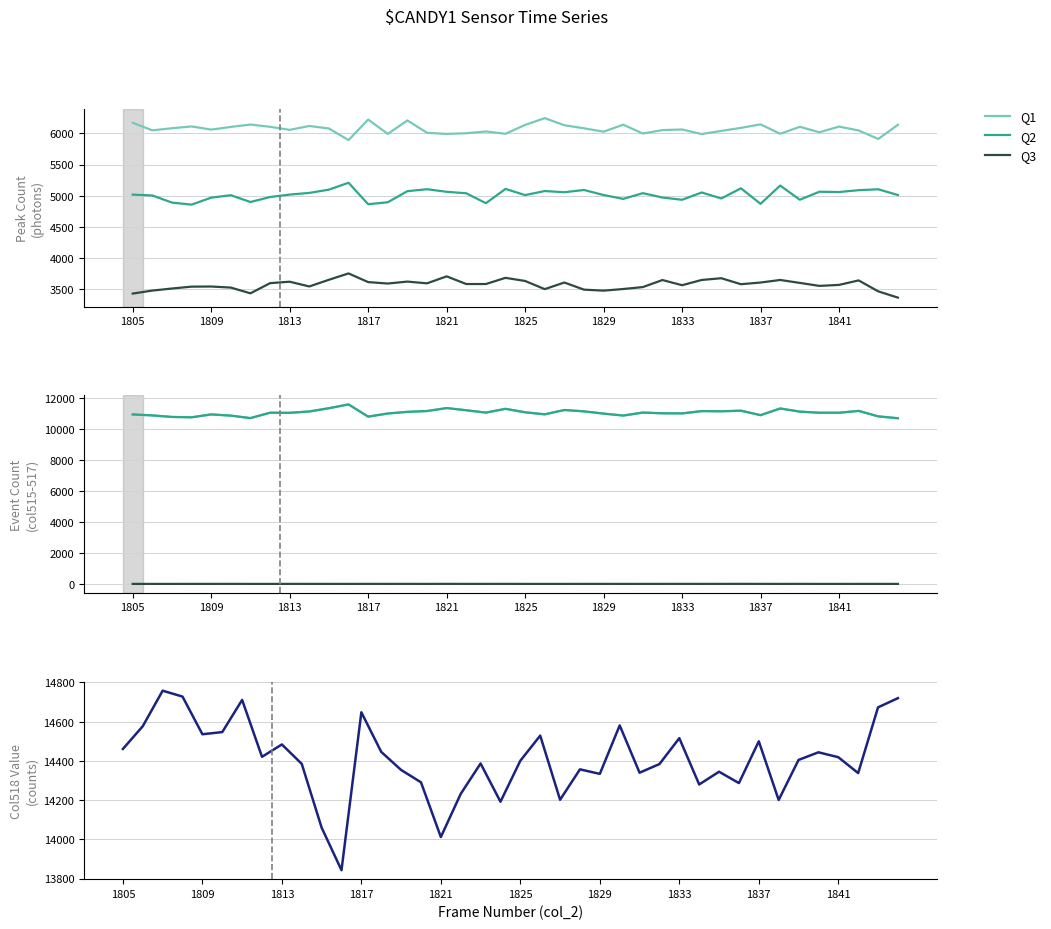

True or false: Peak Count Q1 and Peak Count Q2 intersect in this chart.

False